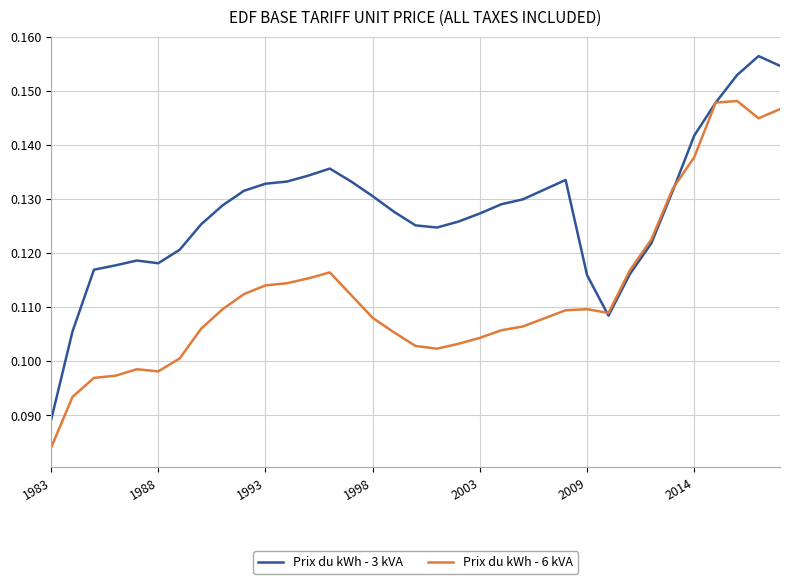

Which series has the largest total across all categories?

Prix du kWh - 3 kVA